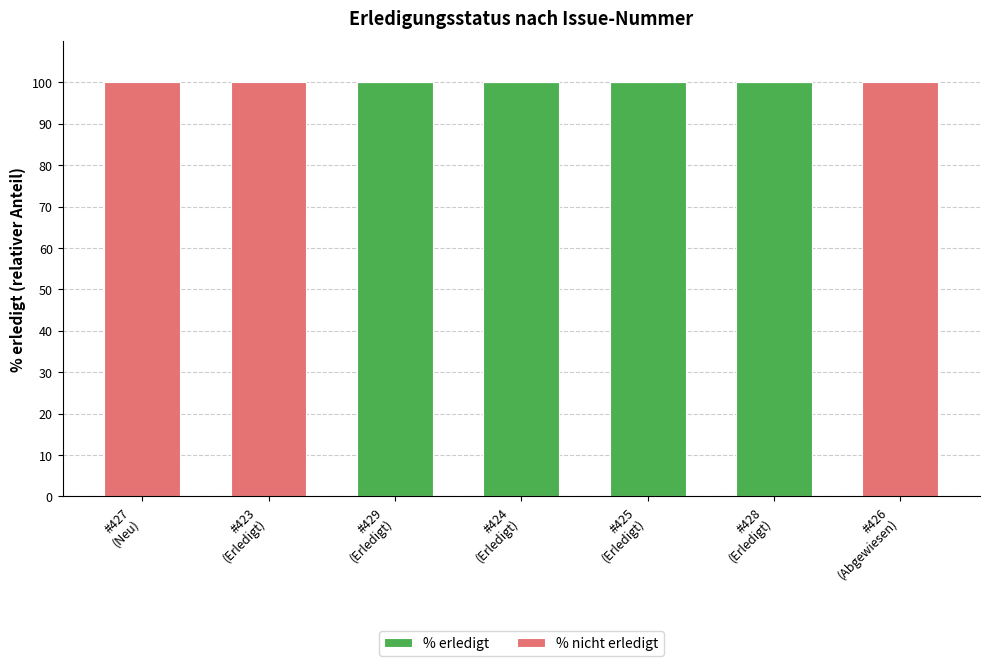

What is the sum of all % erledigt values?

400